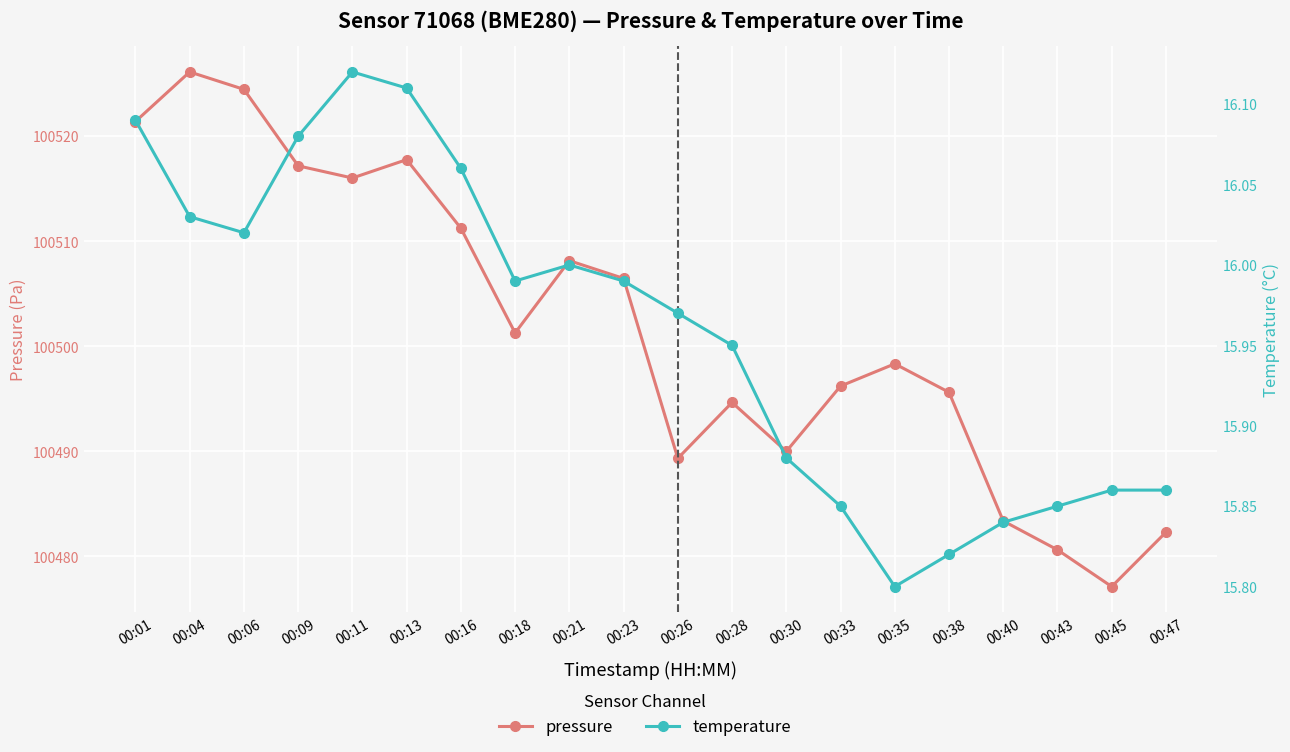

Is it true that temperature equals 20.9 at 00:21?

False